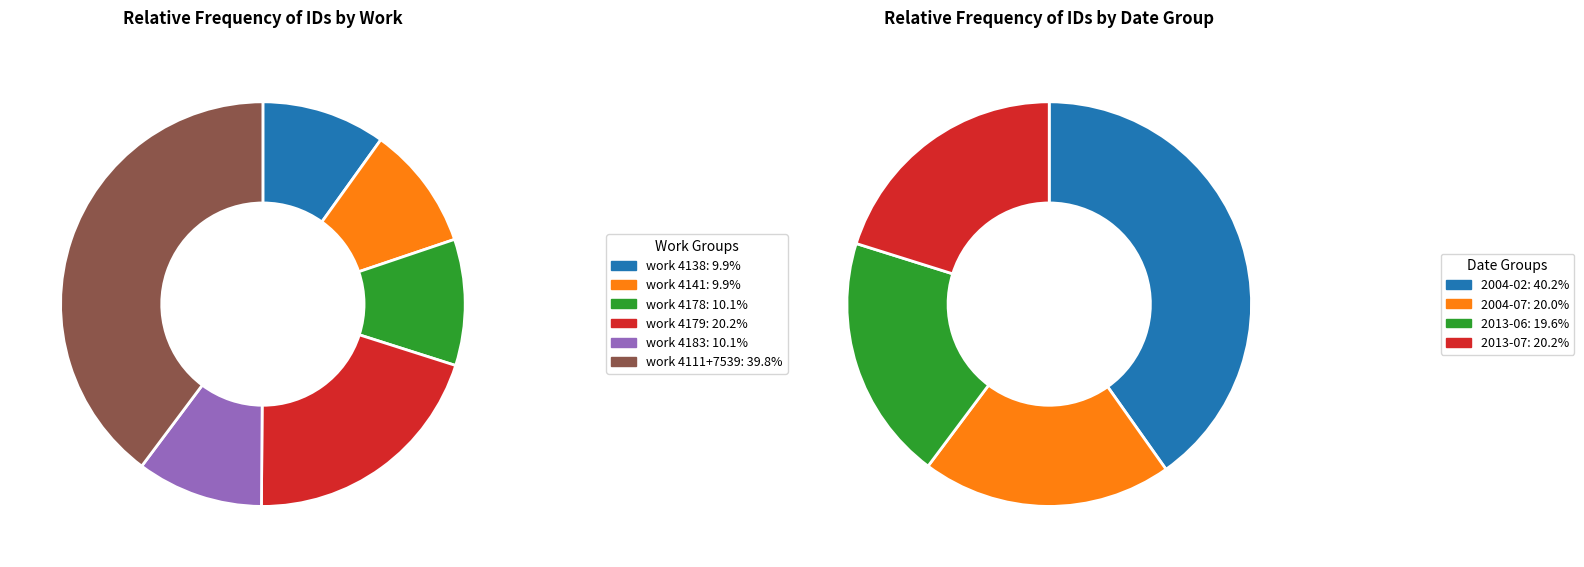

Combined, do 2013-06-21 and 2013-06-26 account for over 50%?

No